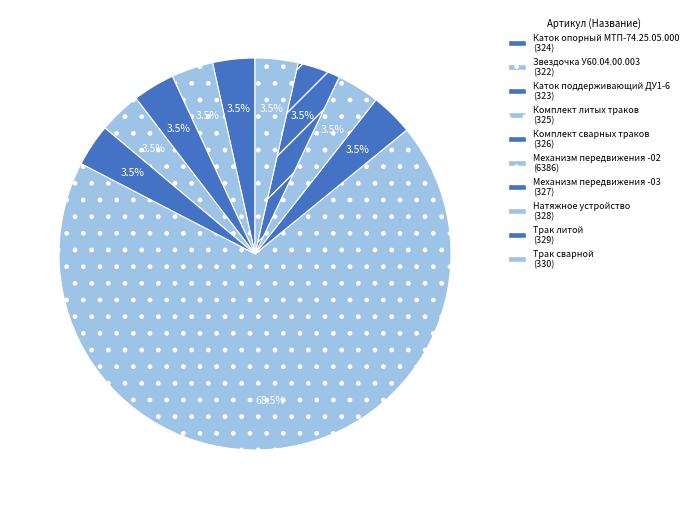

What percentage is the Звездочка У60.04.00.003 slice, to the nearest percent?

3%